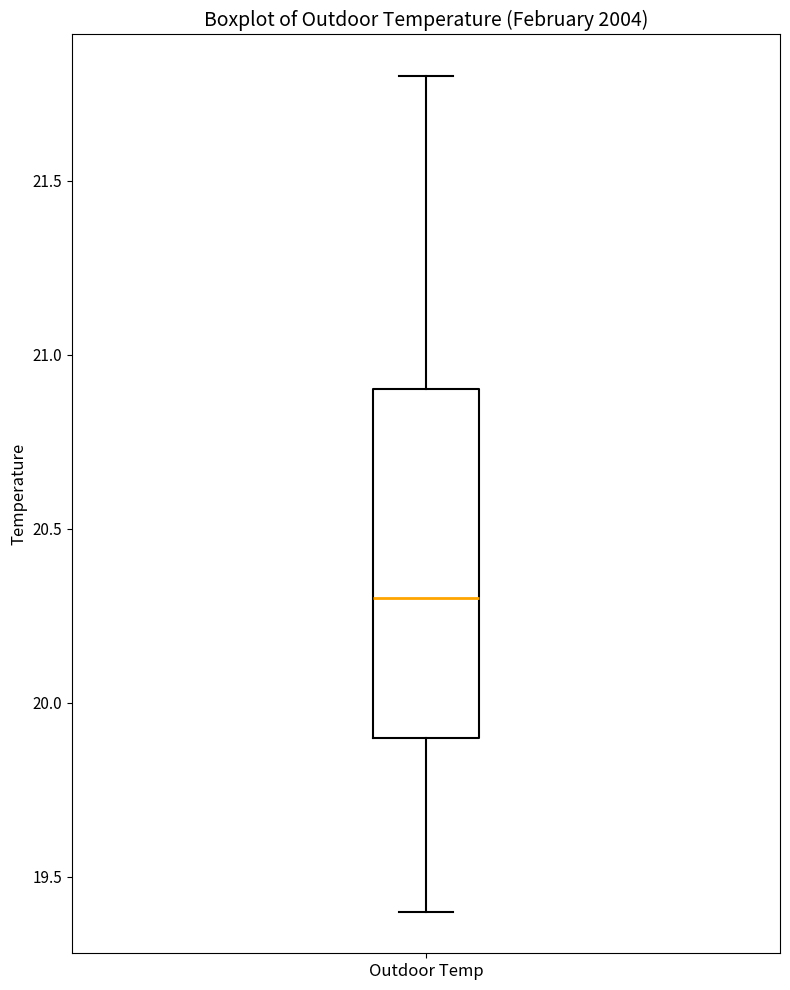

Read this box plot against the y-axis: the position of the median line, the range covered by the box, and the ends of both whiskers. The values are not printed on the chart, so give them approximately, as read against the axis.

median 20.3, box 19.9 to 20.9, whiskers 19.4 to 21.8